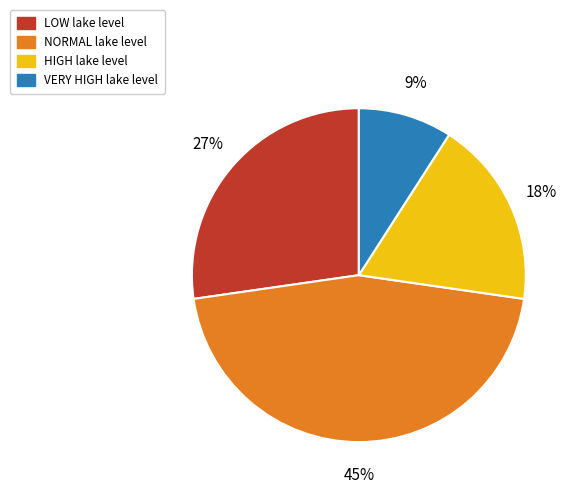

Is there a majority slice in this chart?

No